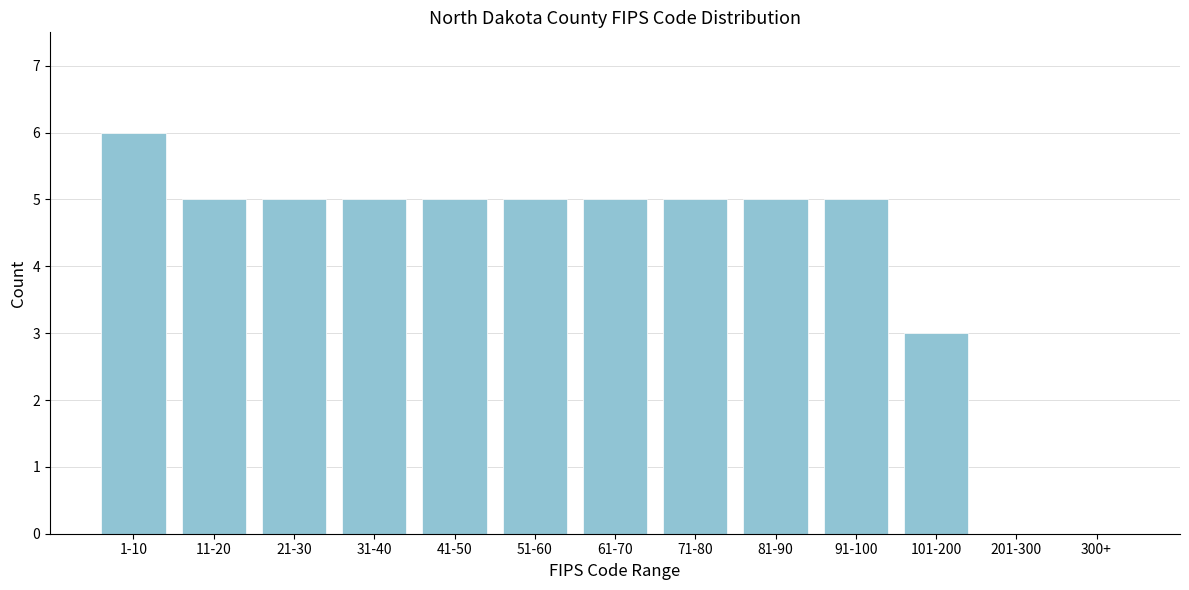

Reading left to right, list all the values displayed in this chart.

1-10=6	11-20=5	21-30=5	31-40=5	41-50=5	51-60=5	61-70=5	71-80=5	81-90=5	91-100=5	101-200=3	201-300=0	300+=0